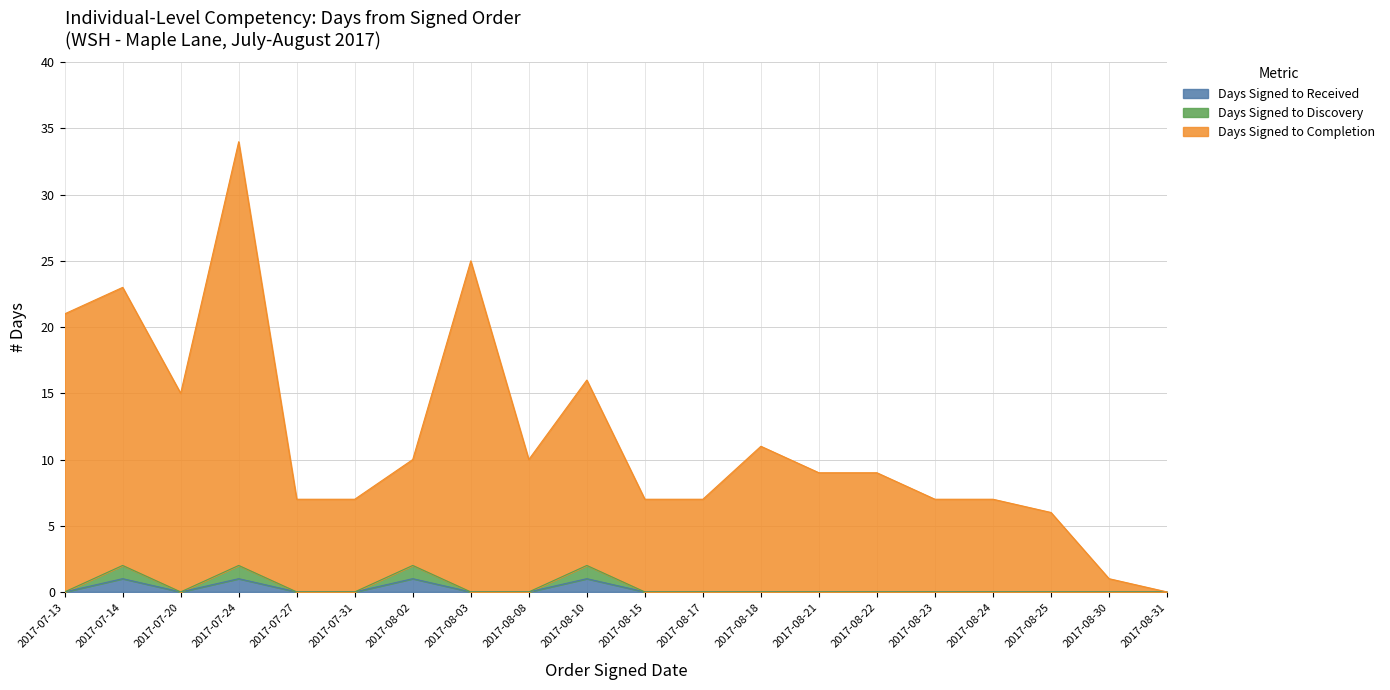

Which series has the widest spread of values?

Days Signed to Completion